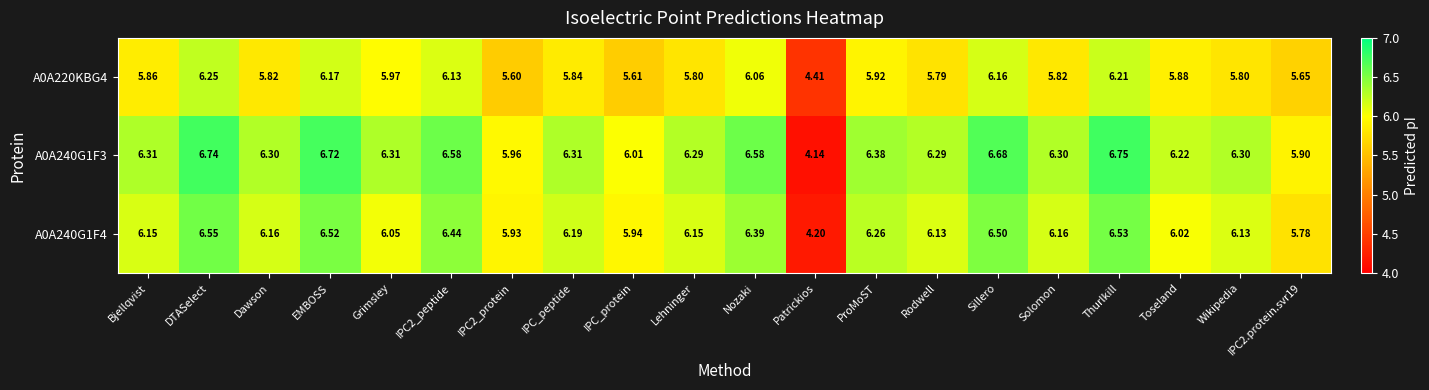

Which label corresponds to the smallest value in the chart?

Patrickios